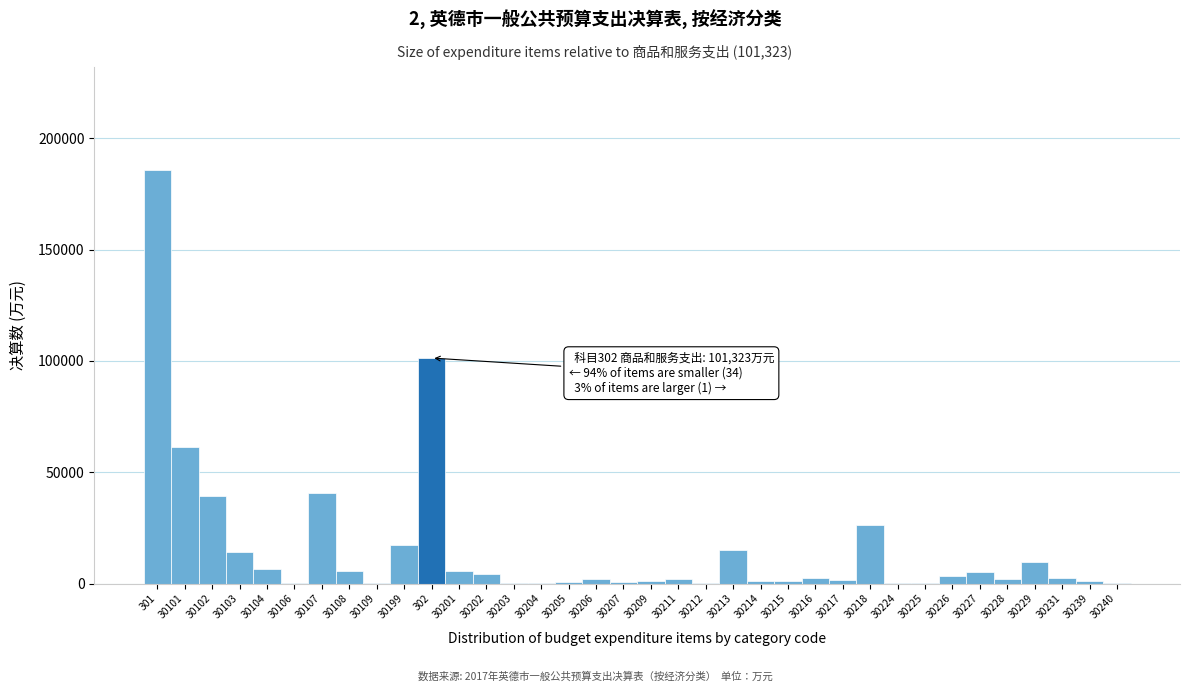

What is the greatest value displayed?

185679